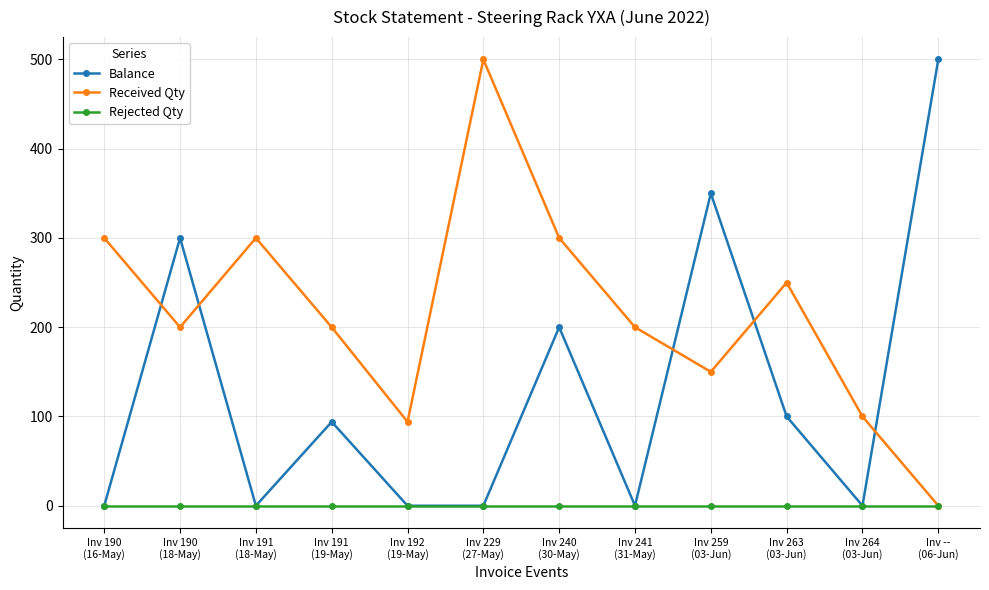

Which series has the largest total across all categories?

Received Qty